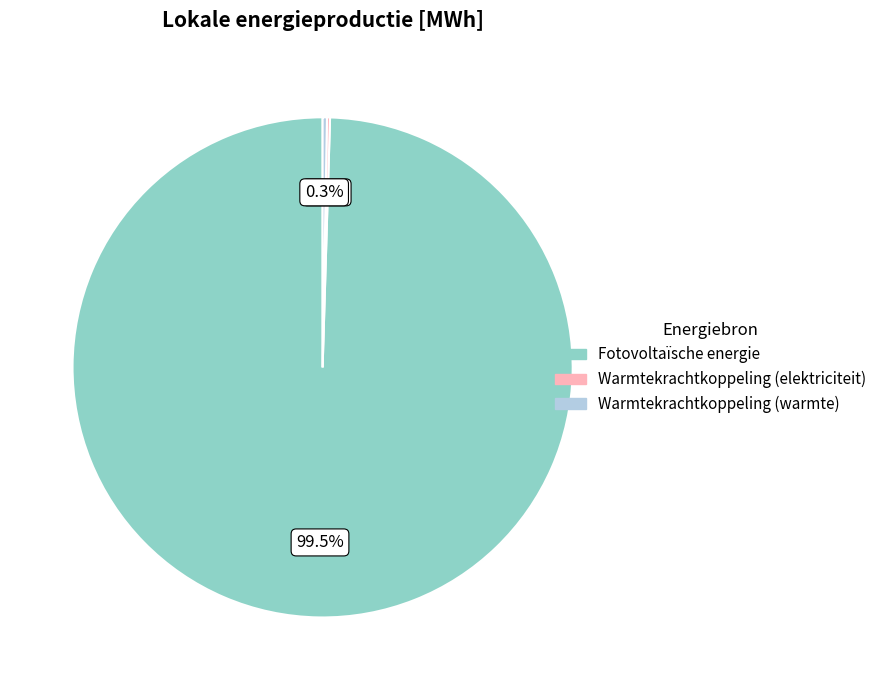

Which slice is the largest?

Fotovoltaïsche energie